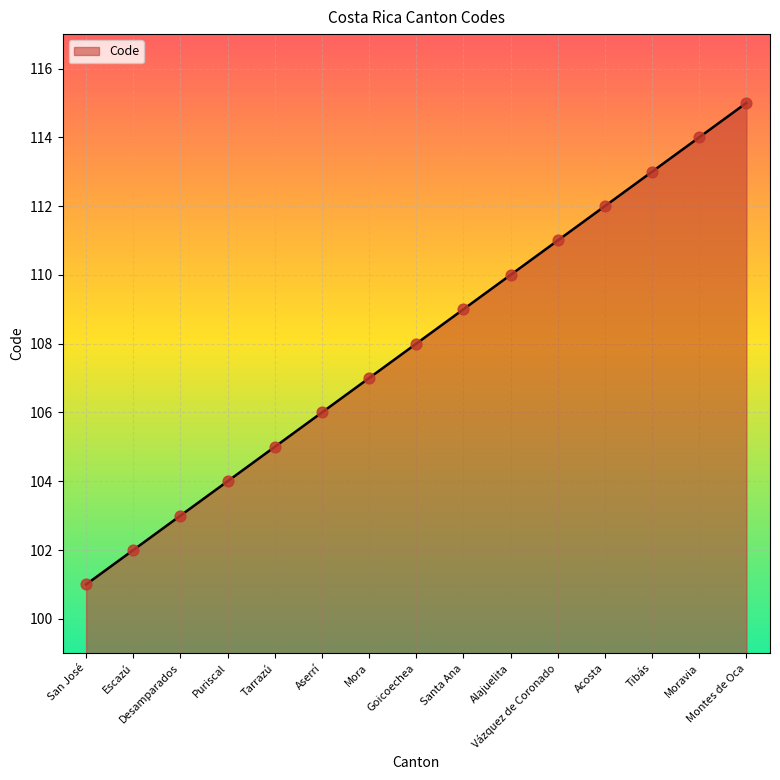

Approximately how many times larger is the value at Desamparados compared to Alajuelita?

0.9